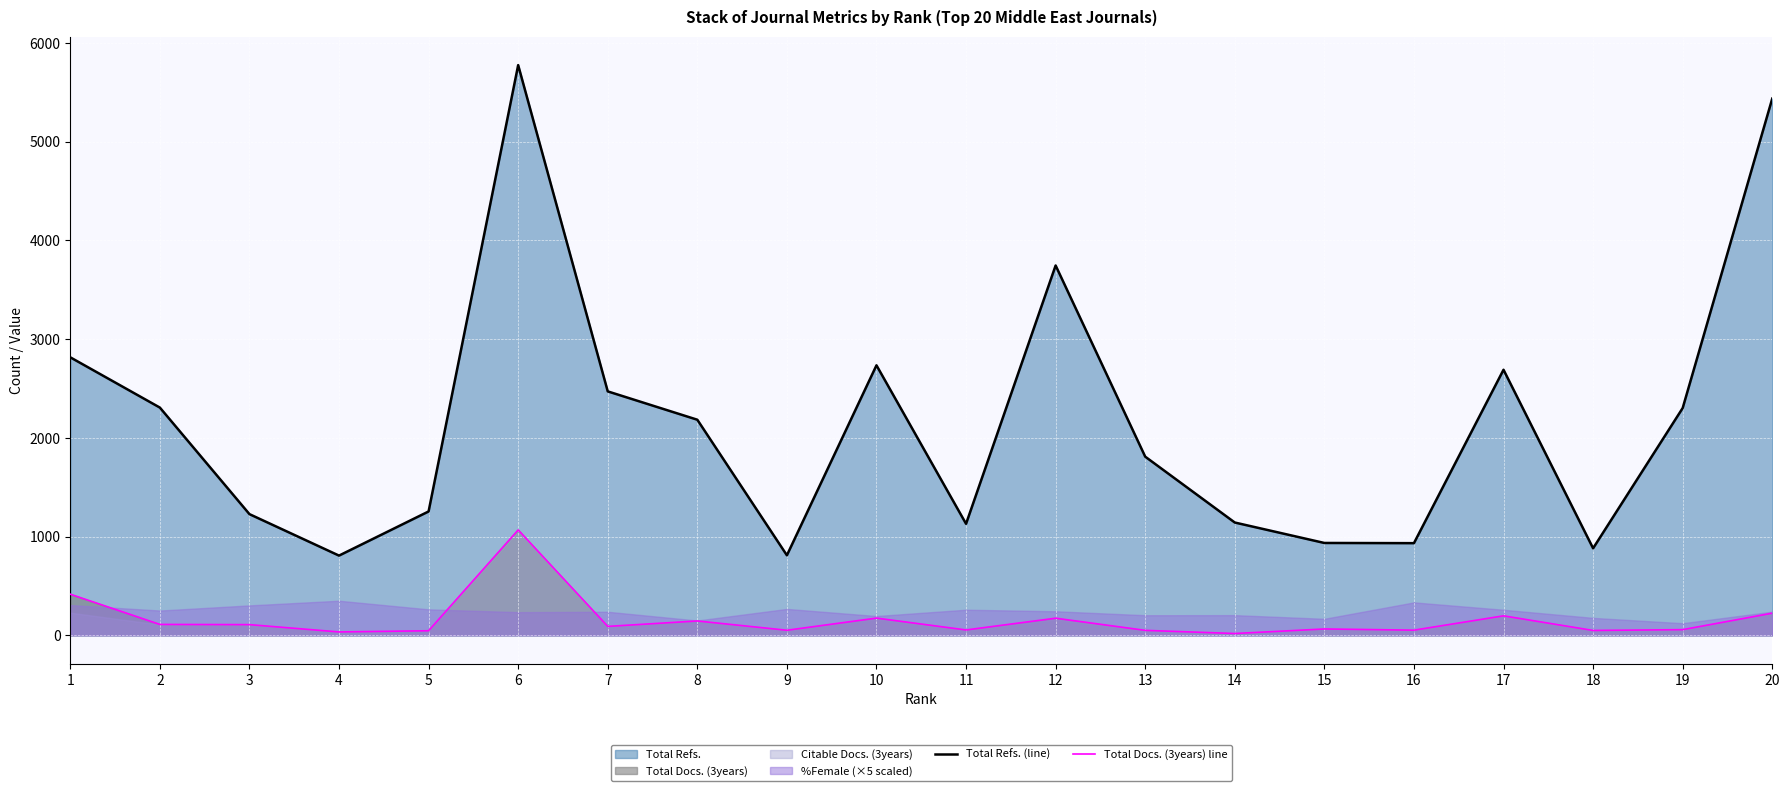

What is the average value of the Total Refs. (line) series?

2169